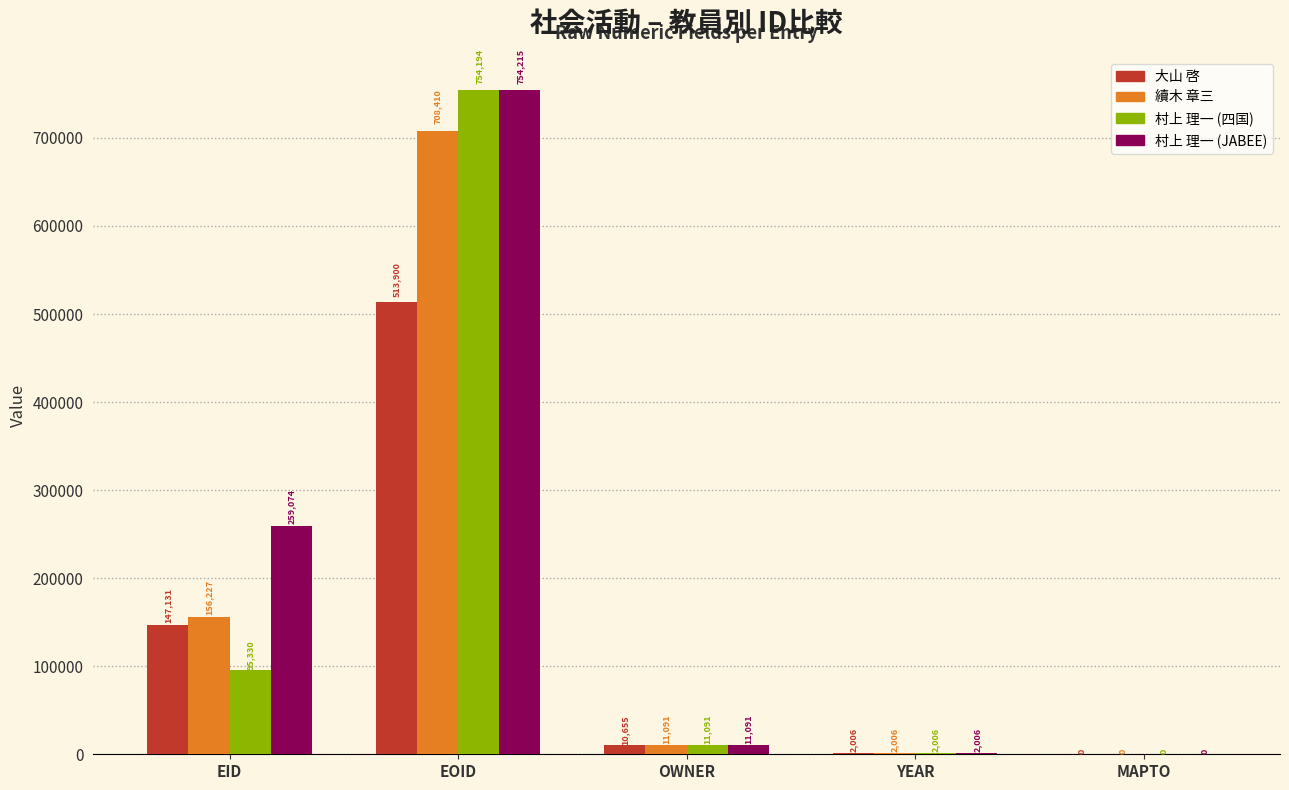

The value of 續木 章三 at MAPTO is 0. True or false?

True